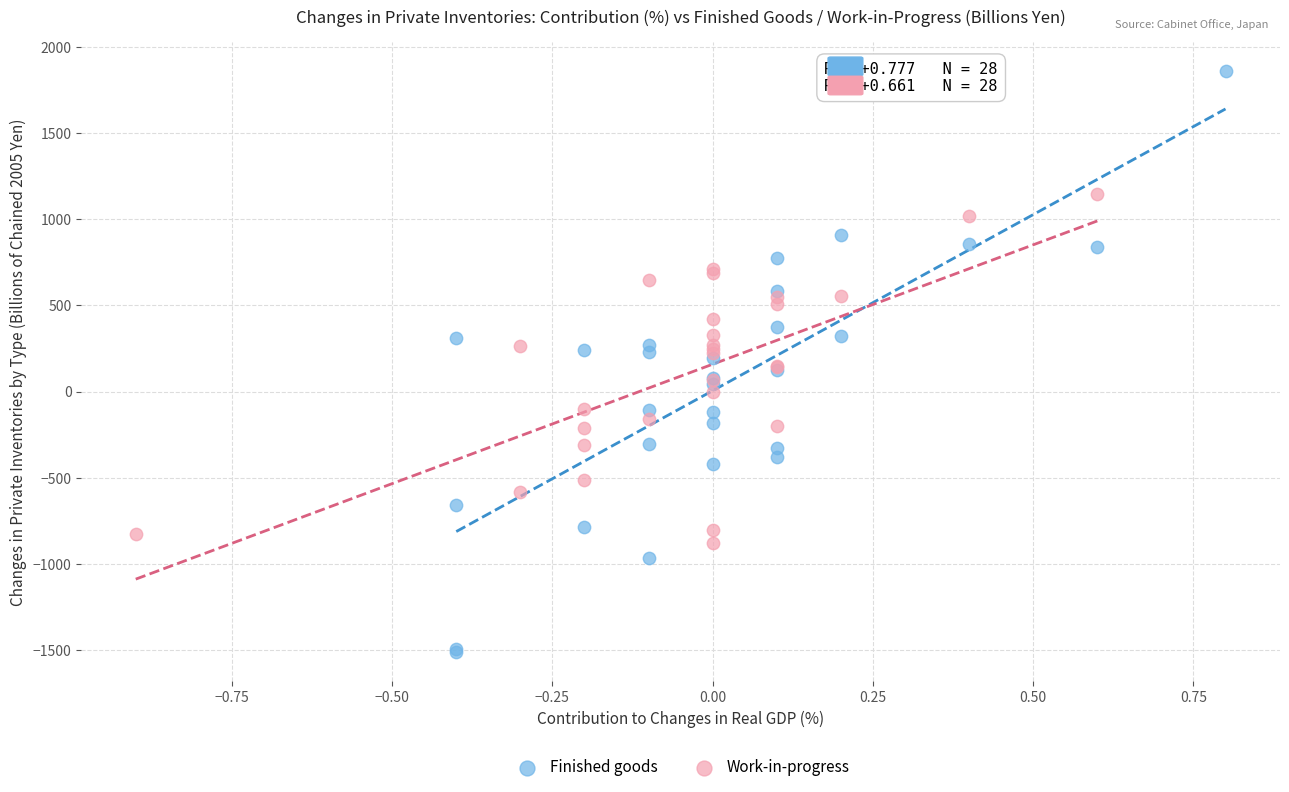

Which series has the widest spread of Y values?

Finished goods